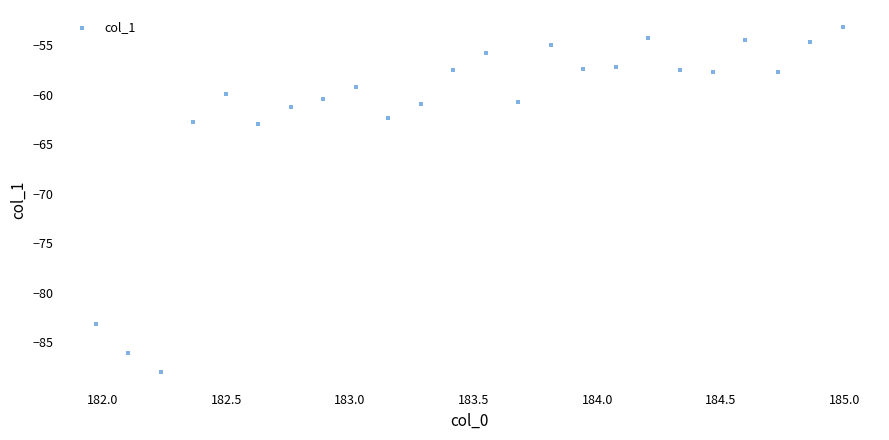

What is the range of X values (max minus min)?

3.0